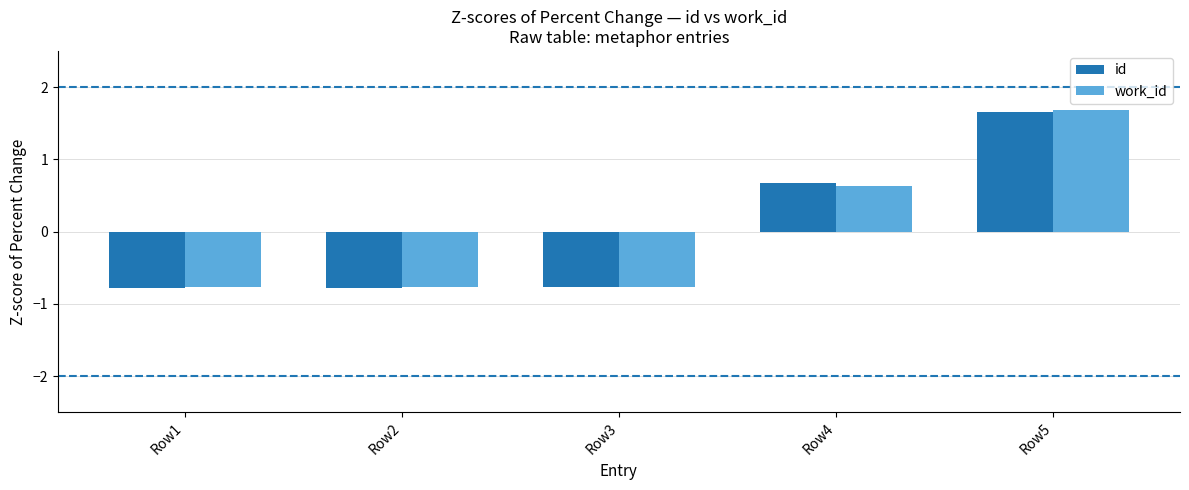

Reading left to right, transcribe all the data shown in this chart.

id: -0.8	-0.8	-0.8	0.7	1.7
work_id: -0.8	-0.8	-0.8	0.6	1.7